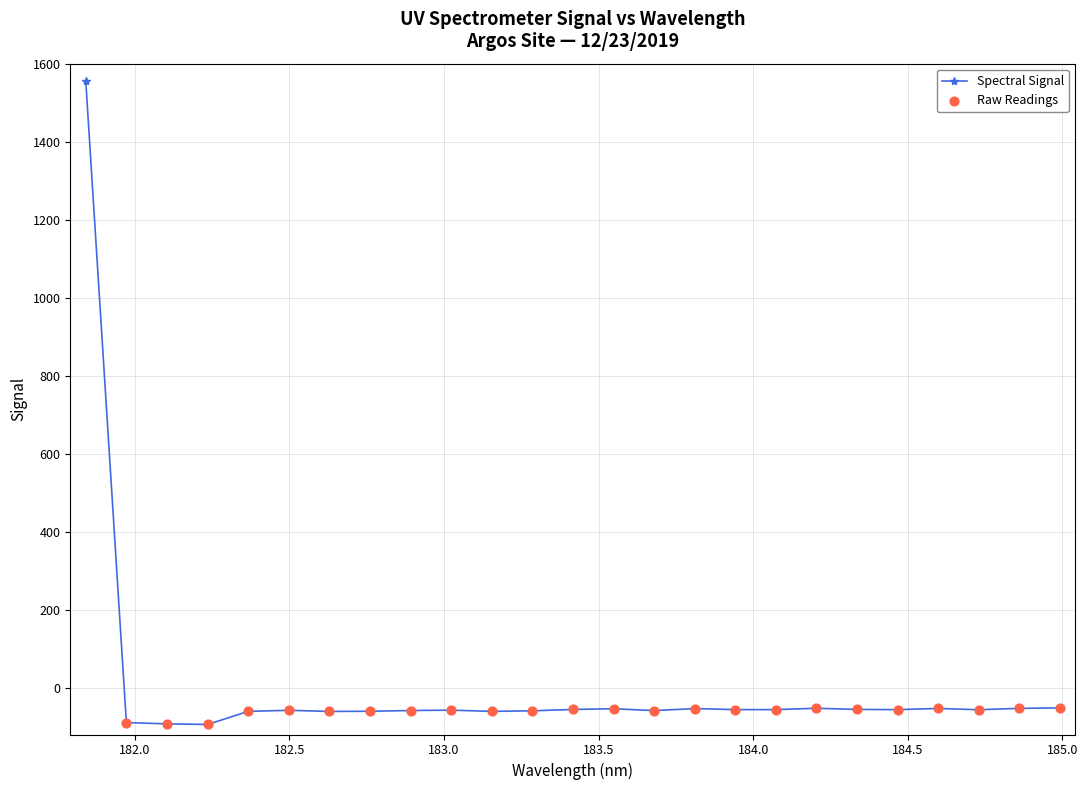

What is the smallest value displayed?

-94.2